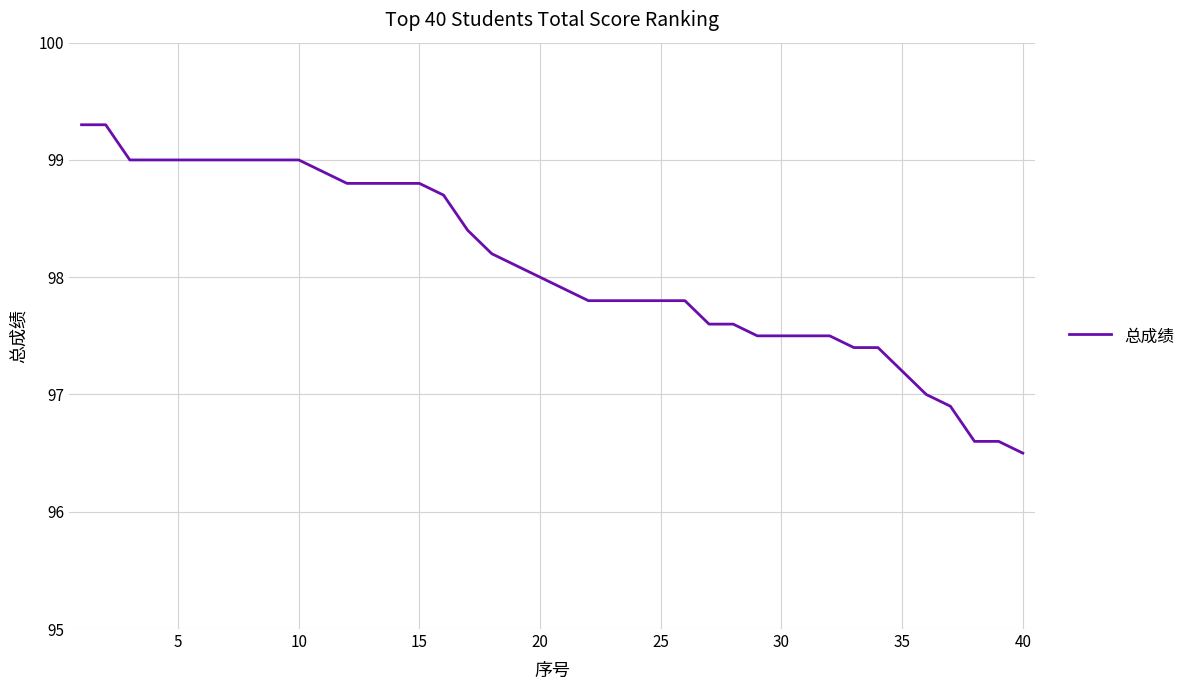

What is the difference between the maximum and minimum values?

2.8